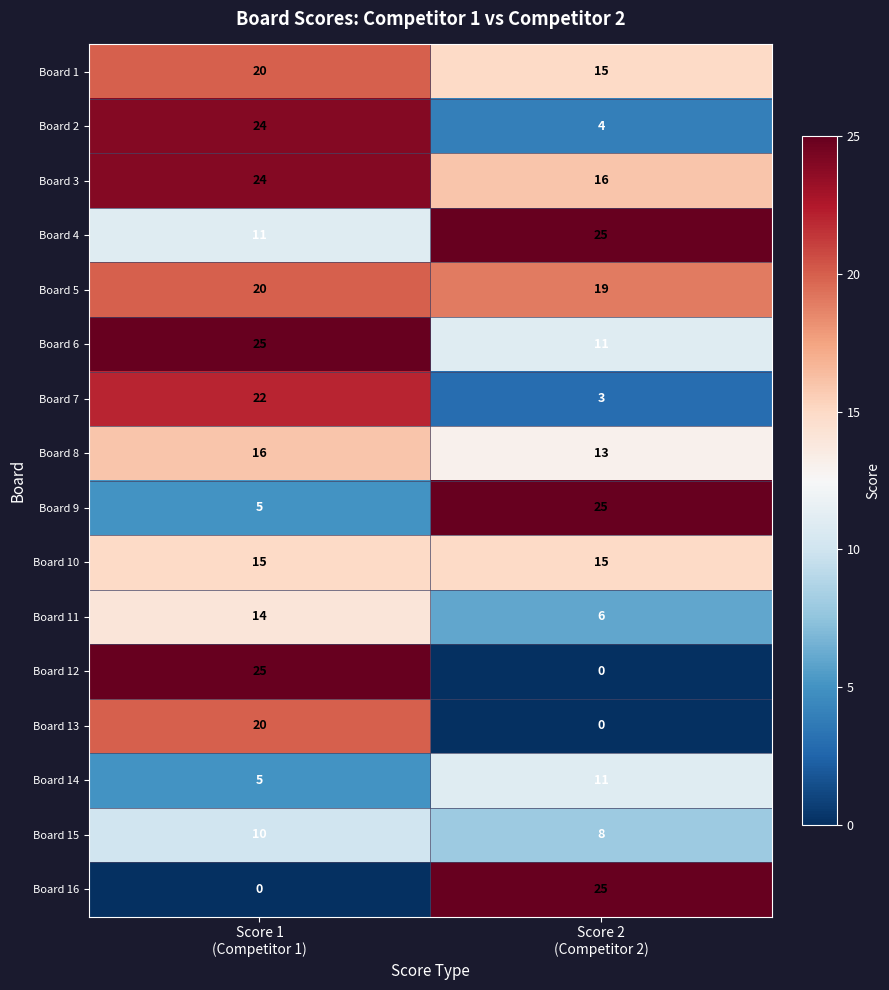

What is the average value of the Board 11 series?

10